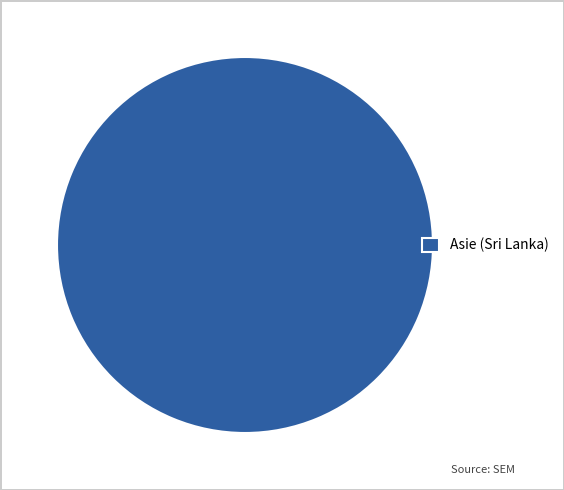

Count the number of slices in the pie.

1